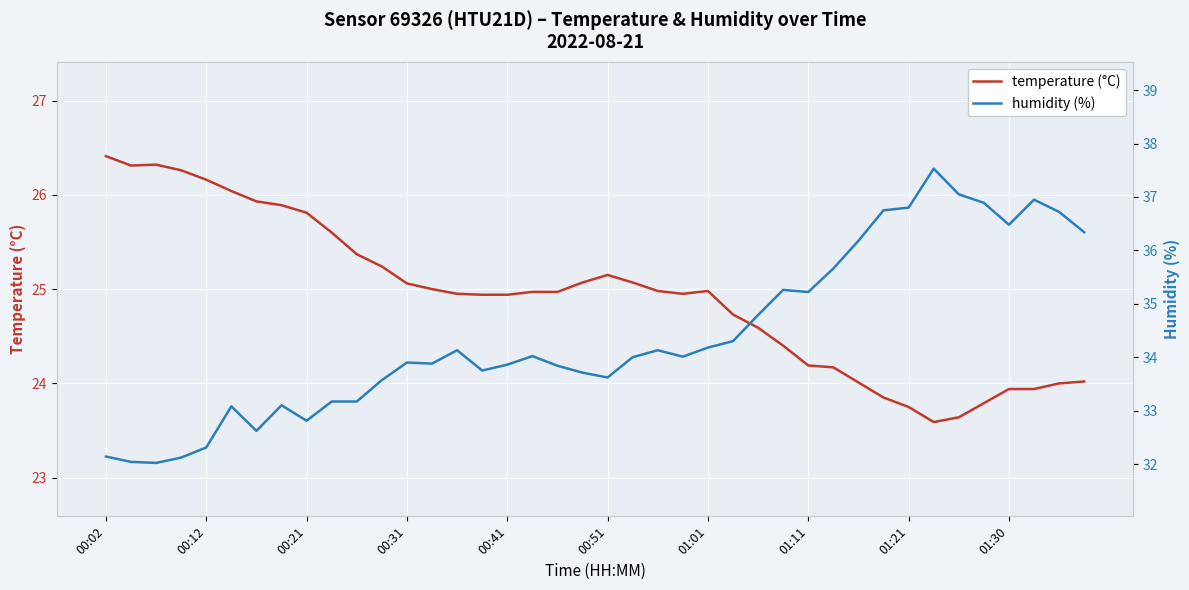

Reading left to right, what are all the values shown in this chart?

temperature (°C): 26.4	26.3	26.3	26.3	26.2	26.0	25.9	25.9	25.8	25.6	25.4	25.2	25.1	25.0	24.9	24.9	24.9	25.0	25.0	25.1	25.1	25.1	25.0	24.9	25.0	24.7	24.6	24.4	24.2	24.2	24.0	23.9	23.8	23.6	23.6	23.8	23.9	23.9	24.0	24.0
humidity (%): 32.1	32.0	32.0	32.1	32.3	33.1	32.6	33.1	32.8	33.2	33.2	33.6	33.9	33.9	34.1	33.8	33.9	34.0	33.8	33.7	33.6	34.0	34.1	34.0	34.2	34.3	34.8	35.3	35.2	35.7	36.2	36.8	36.8	37.5	37.0	36.9	36.5	37.0	36.7	36.3